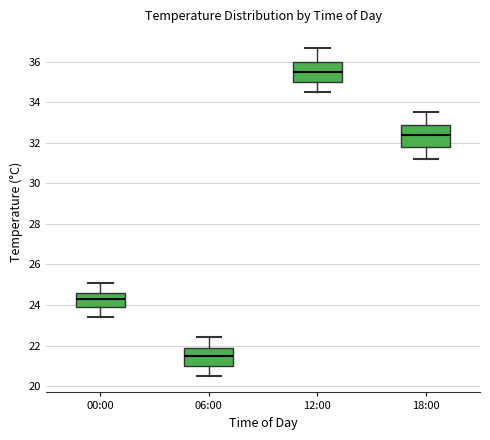

Which box has the lowest median line?

06:00